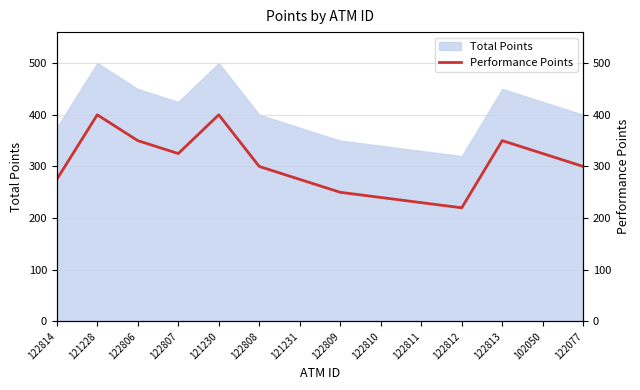

Between 122807 and 122814, which is larger?

122807